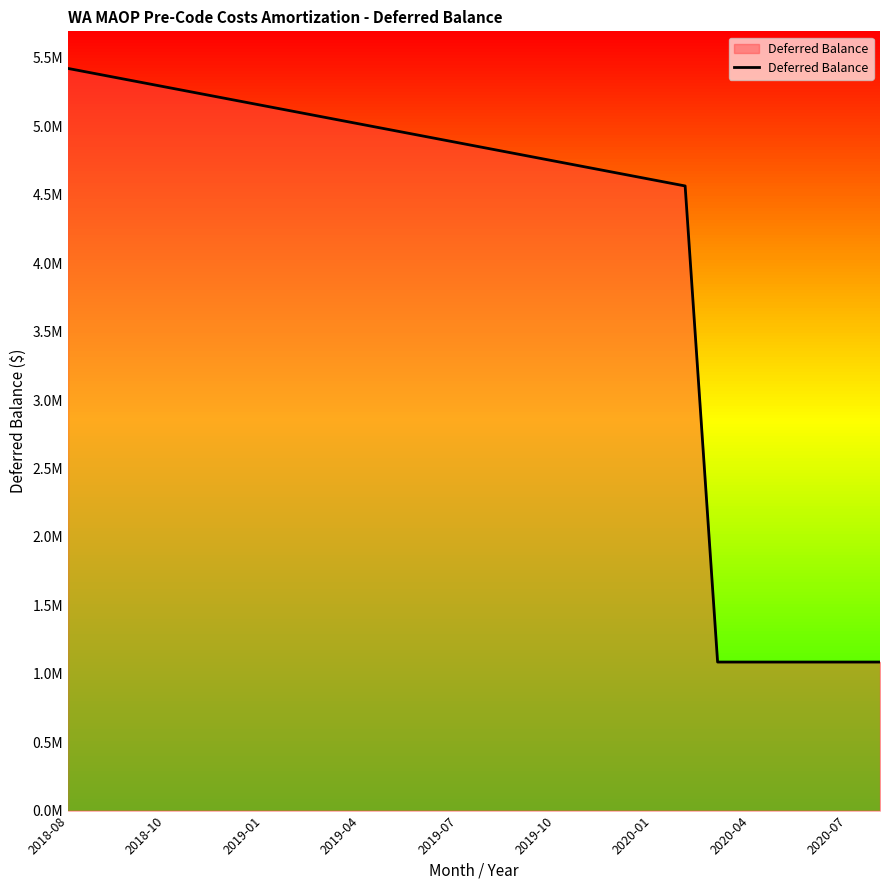

What is the minimum value shown in the chart?

1085509.7